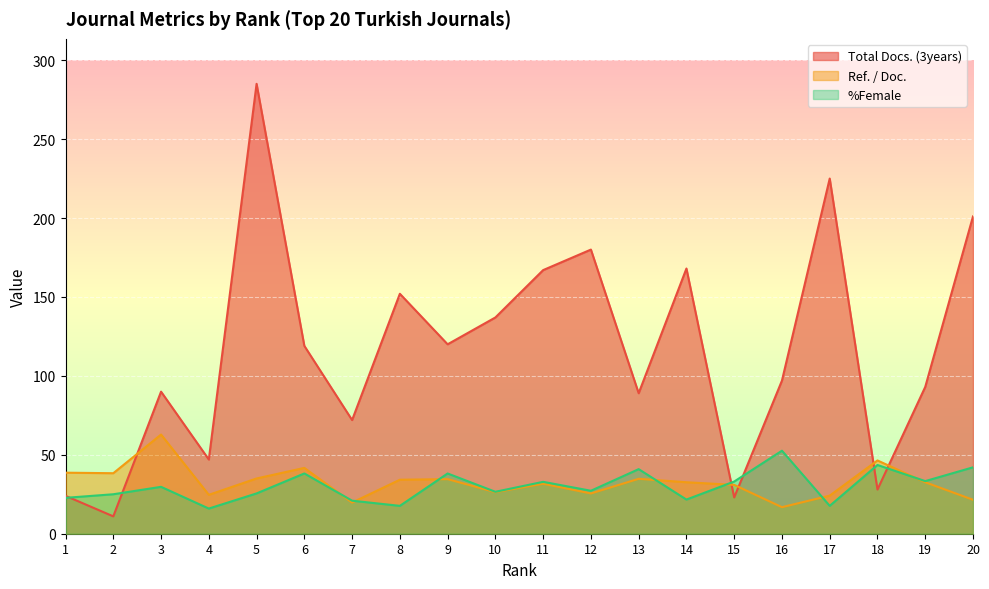

True or false: Ref. / Doc. and %Female intersect in this chart.

True